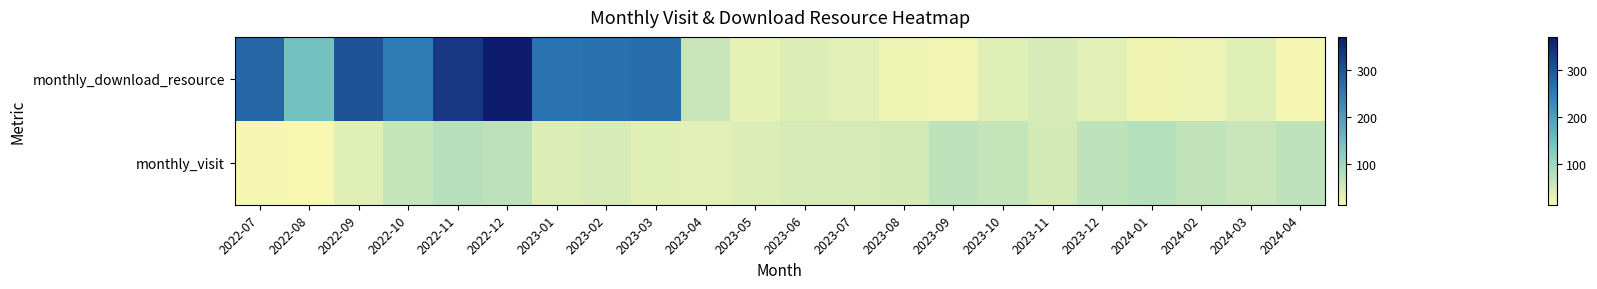

Reading left to right, list all the values displayed in this chart.

monthly_visit: 2022-07=16	2022-08=12	2022-09=35	2022-10=64	2022-11=76	2022-12=70	2023-01=40	2023-02=45	2023-03=35	2023-04=34	2023-05=38	2023-06=47	2023-07=47	2023-08=48	2023-09=69	2023-10=63	2023-11=48	2023-12=69	2024-01=77	2024-02=66	2024-03=61	2024-04=69
monthly_download_resource: 2022-07=278	2022-08=146	2022-09=304	2022-10=250	2022-11=334	2022-12=372	2023-01=262	2023-02=265	2023-03=270	2023-04=61	2023-05=30	2023-06=38	2023-07=33	2023-08=23	2023-09=18	2023-10=36	2023-11=45	2023-12=33	2024-01=20	2024-02=24	2024-03=35	2024-04=15